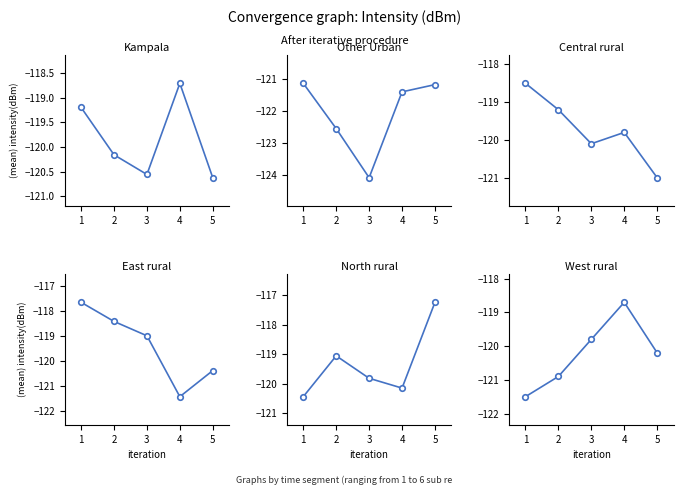

How many data points in Central rural are above -119?

1